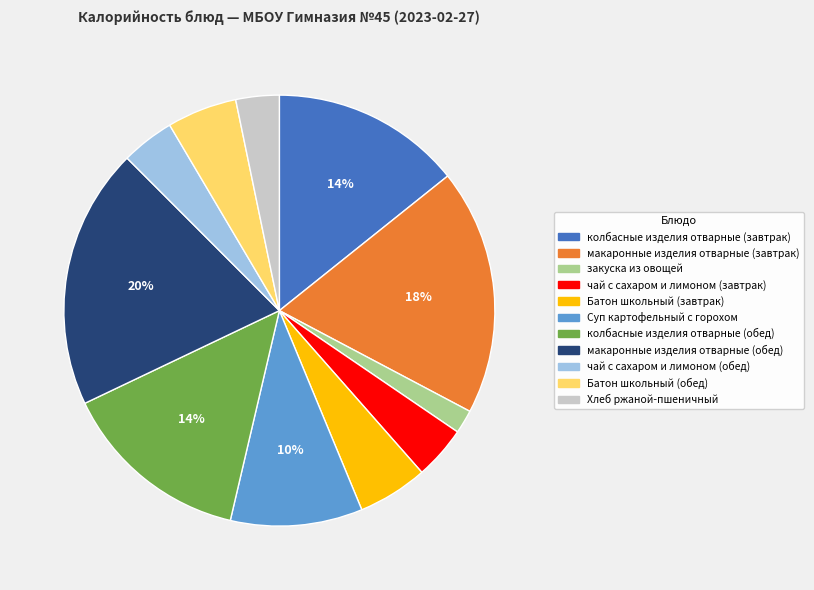

Count the number of slices in the pie.

11